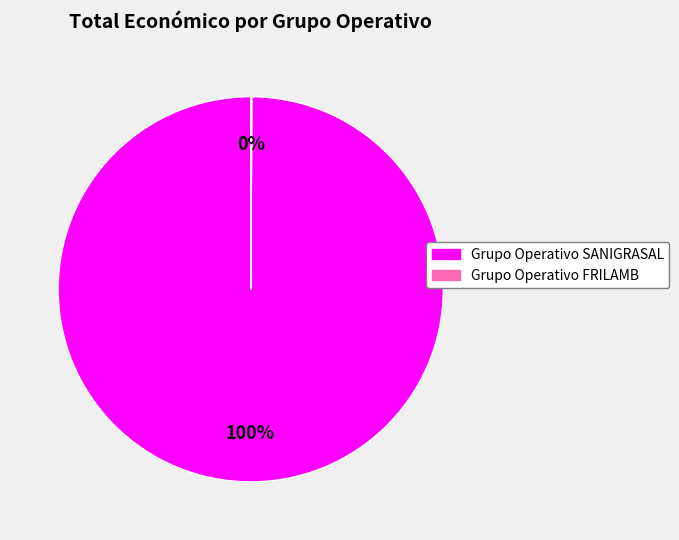

Is it true that Grupo Operativo SANIGRASAL is 100% of the pie?

True